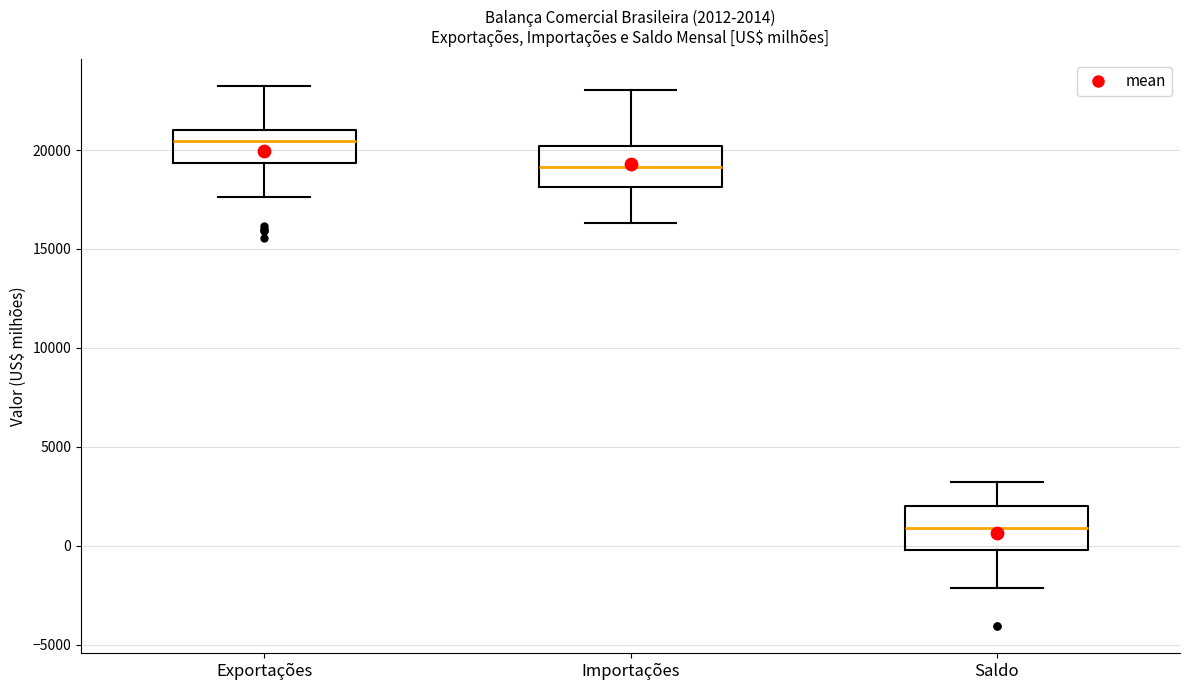

Which box's median line is the highest?

Exportações